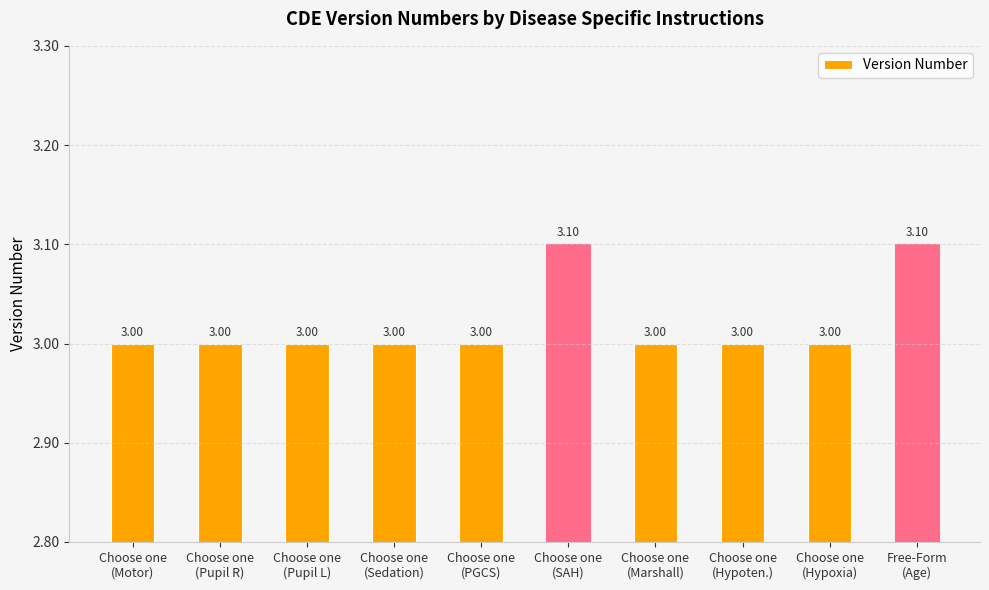

Reading left to right, what are all the values shown in this chart?

3.0	3.0	3.0	3.0	3.0	3.1	3.0	3.0	3.0	3.1